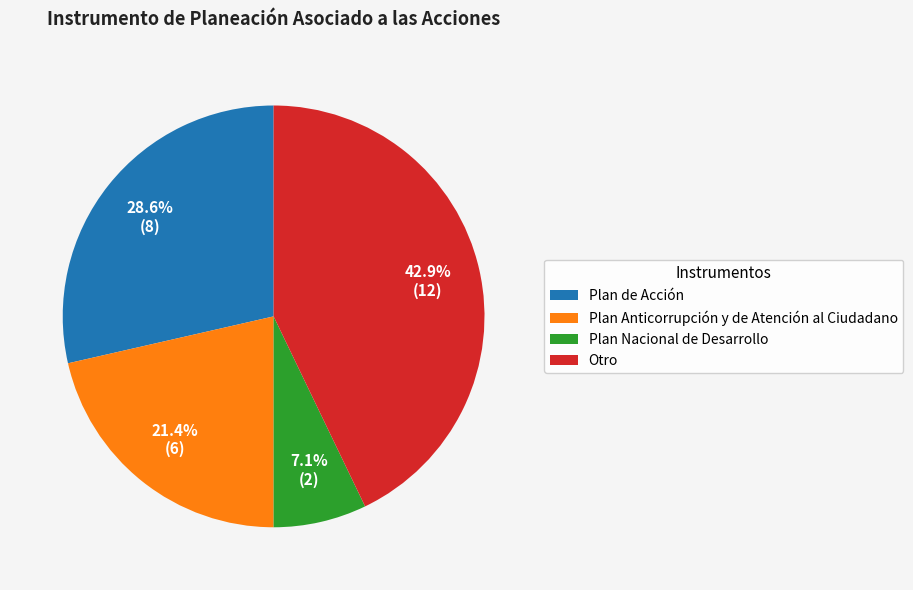

Is it true that Otro is 43% of the pie?

True